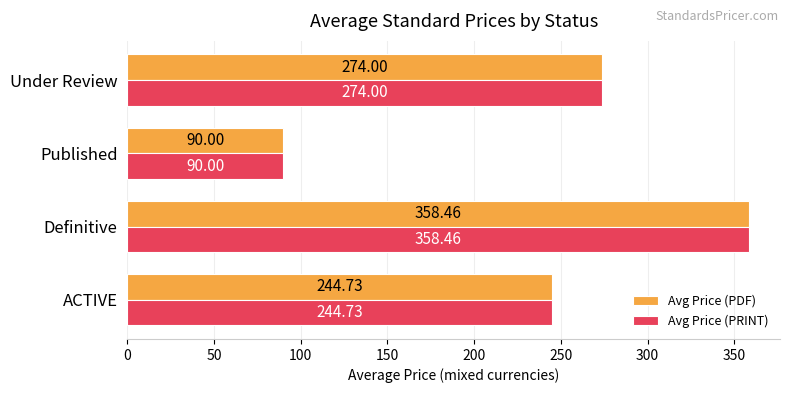

Count the number of data series in this chart.

2